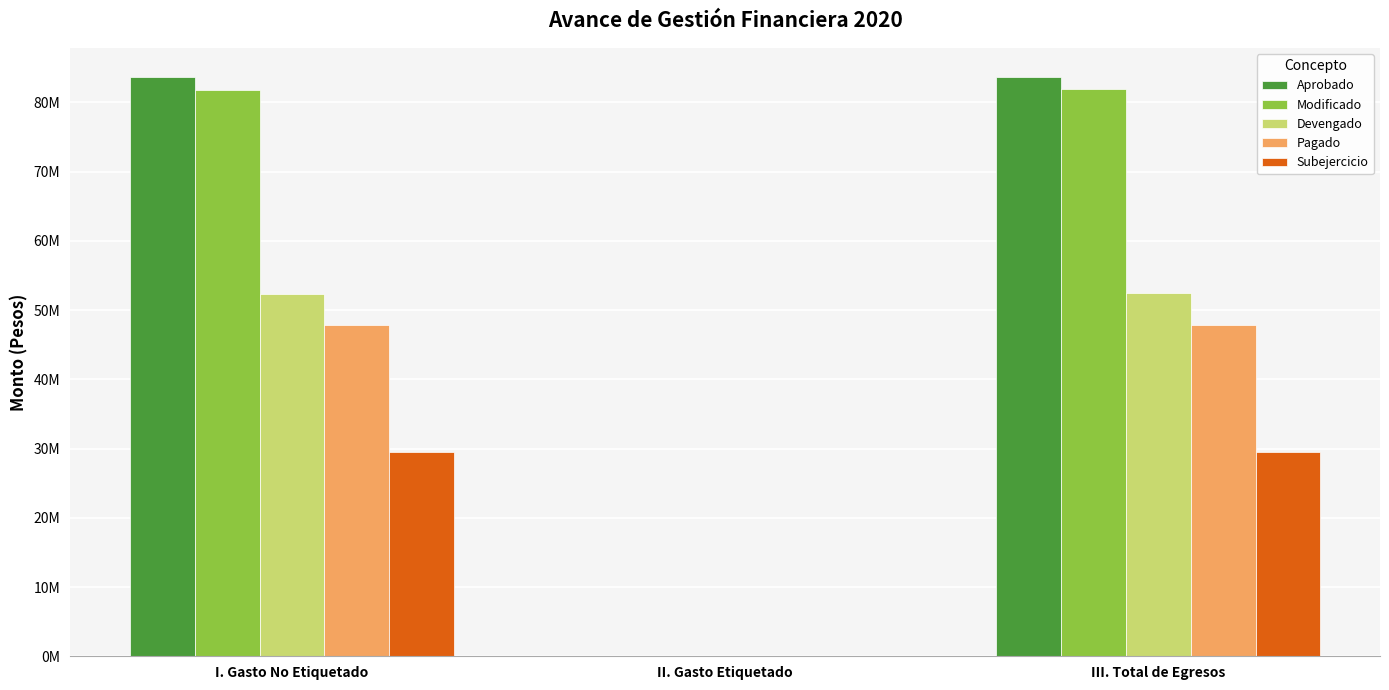

What are all the series names shown in the legend?

Aprobado, Modificado, Devengado, Pagado, Subejercicio